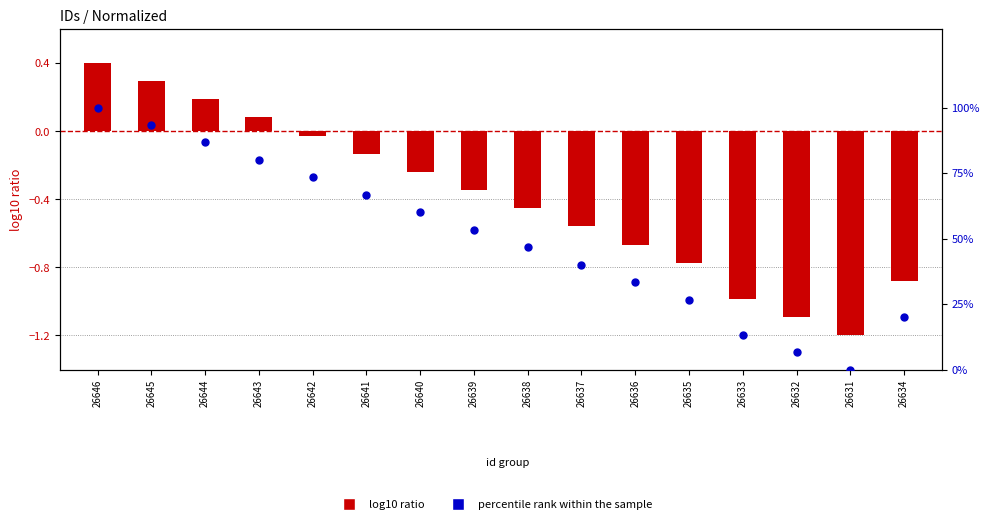

What are all the series names shown in the legend?

log10 ratio, percentile rank within the sample